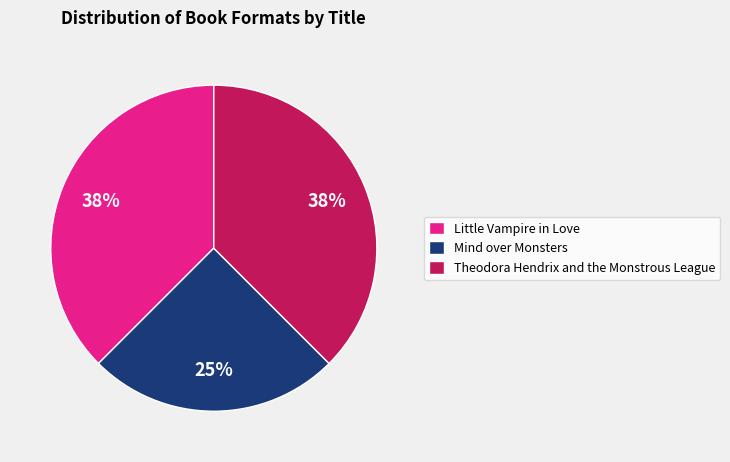

True or false: Mind over Monsters accounts for 25% of the total.

True